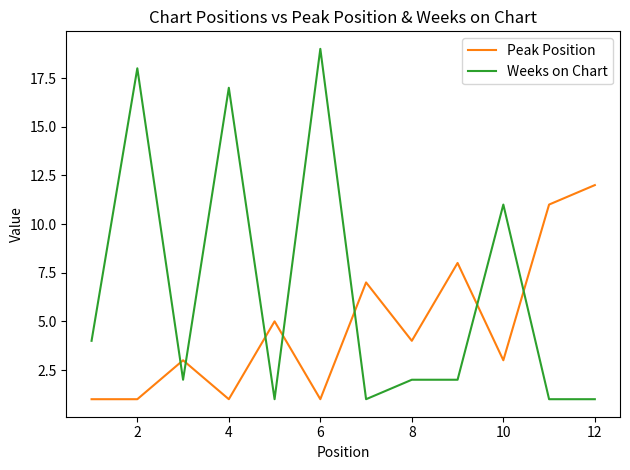

Reading left to right, transcribe all the data shown in this chart.

Peak Position: 1	1	3	1	5	1	7	4	8	3	11	12
Weeks on Chart: 4	18	2	17	1	19	1	2	2	11	1	1